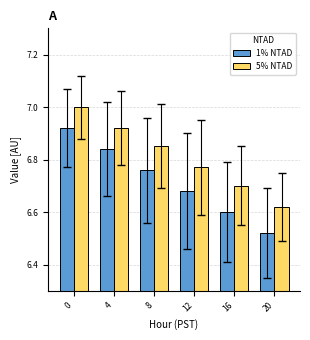

What is the difference between the maximum and minimum values in the 5% NTAD series?

0.4